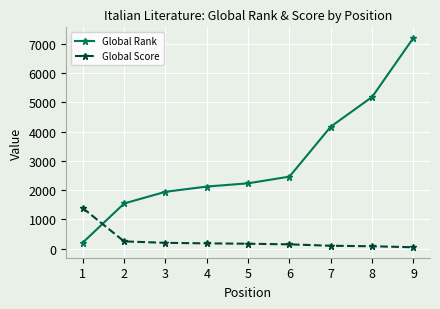

Which category has the highest value across all series?

9